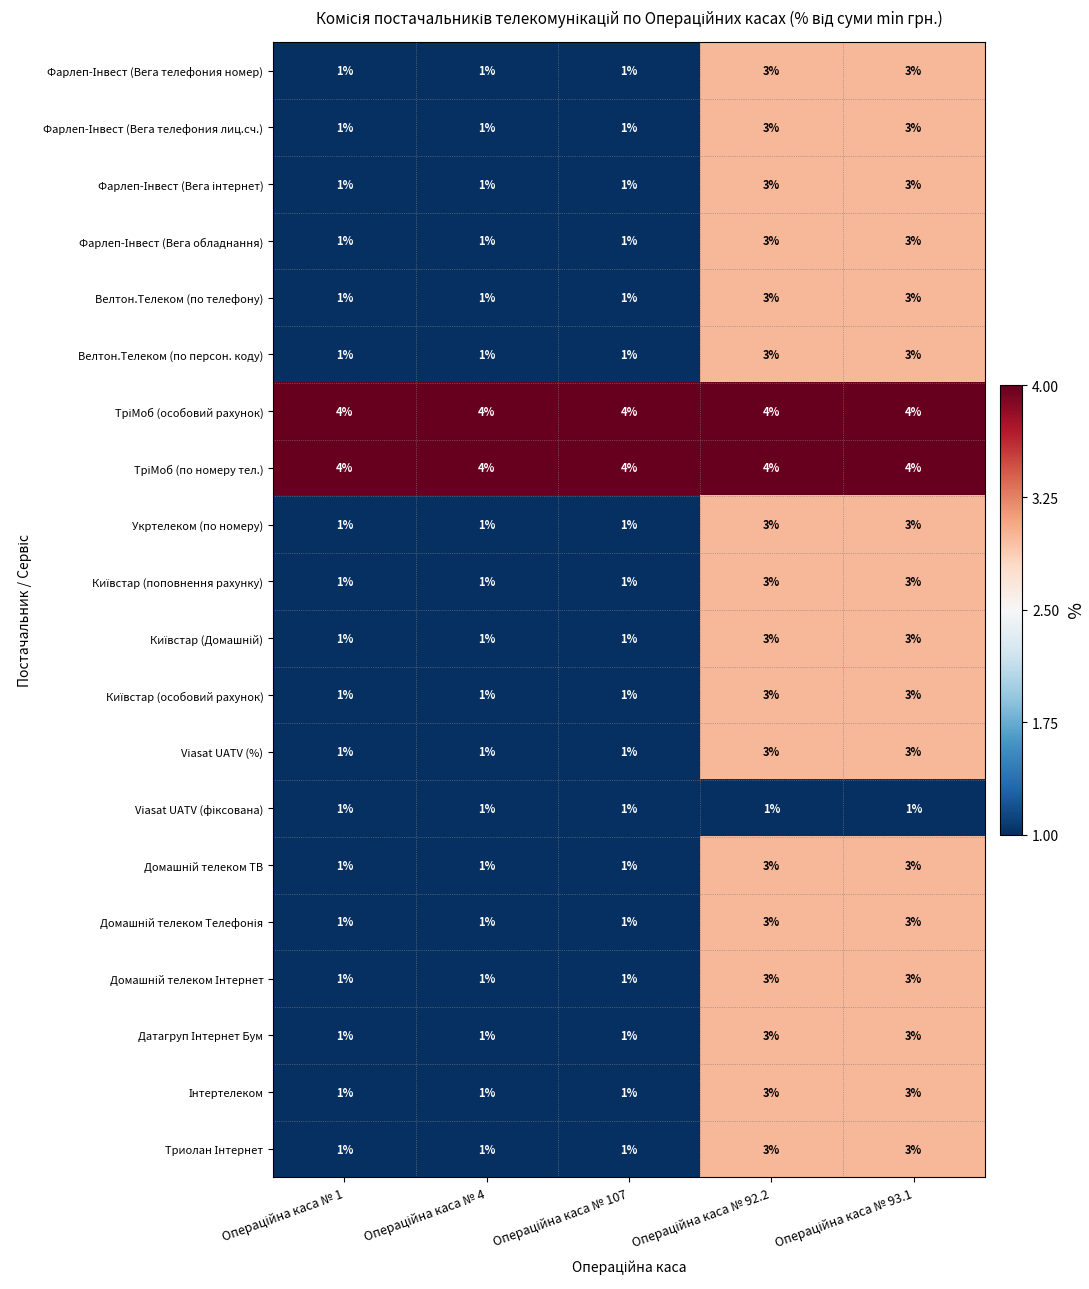

Count the Укртелеком (по номеру) values in the range 1 to 3.

5